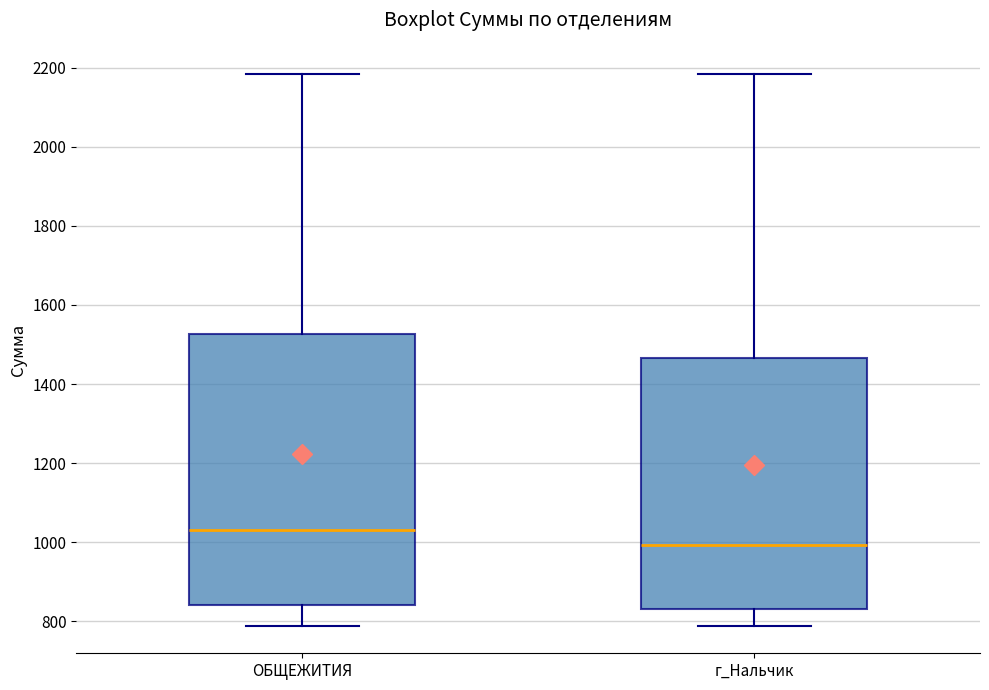

Reading left to right, read every box against the y-axis: the position of its median line, the range the box covers, and the ends of its whiskers. The values are not printed on the chart, so give them approximately, as read against the axis.

ОБЩЕЖИТИЯ: median 1040, box 840 to 1520, whiskers 780 to 2180
г_Нальчик: median 1000, box 840 to 1460, whiskers 780 to 2180